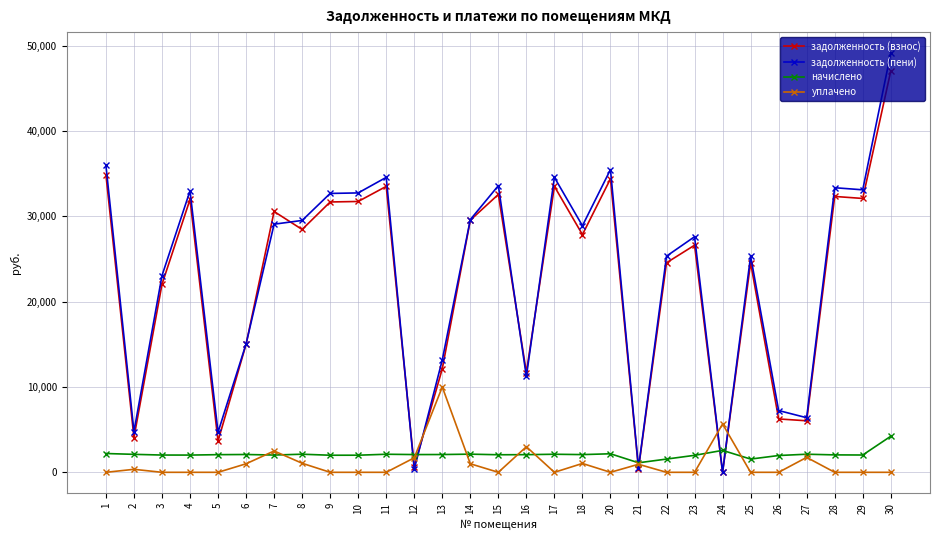

True or false: начислено and задолженность (пени) intersect in this chart.

True